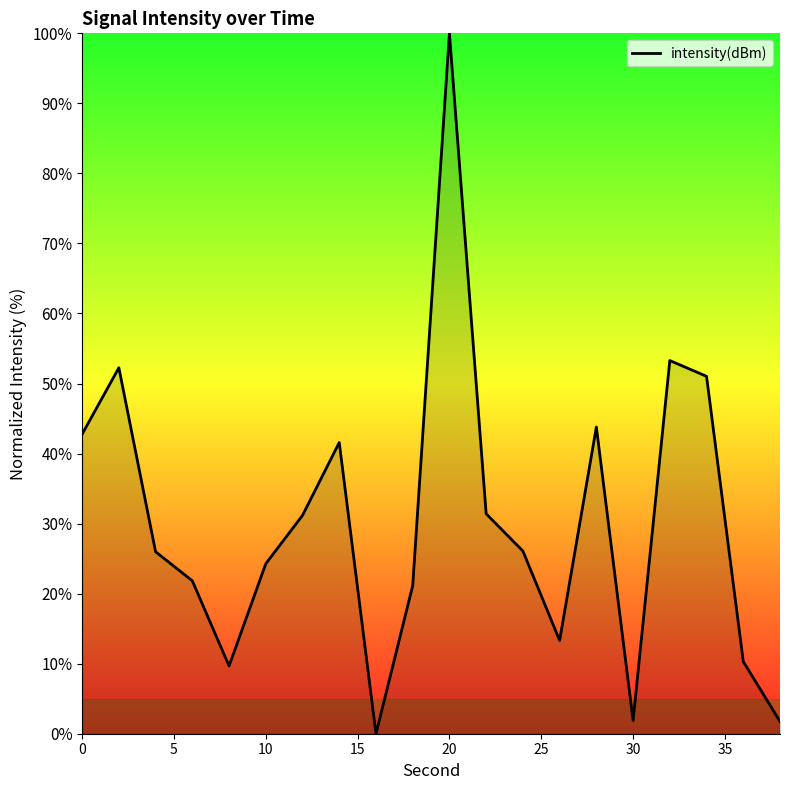

What is the maximum value shown in the chart?

100.0